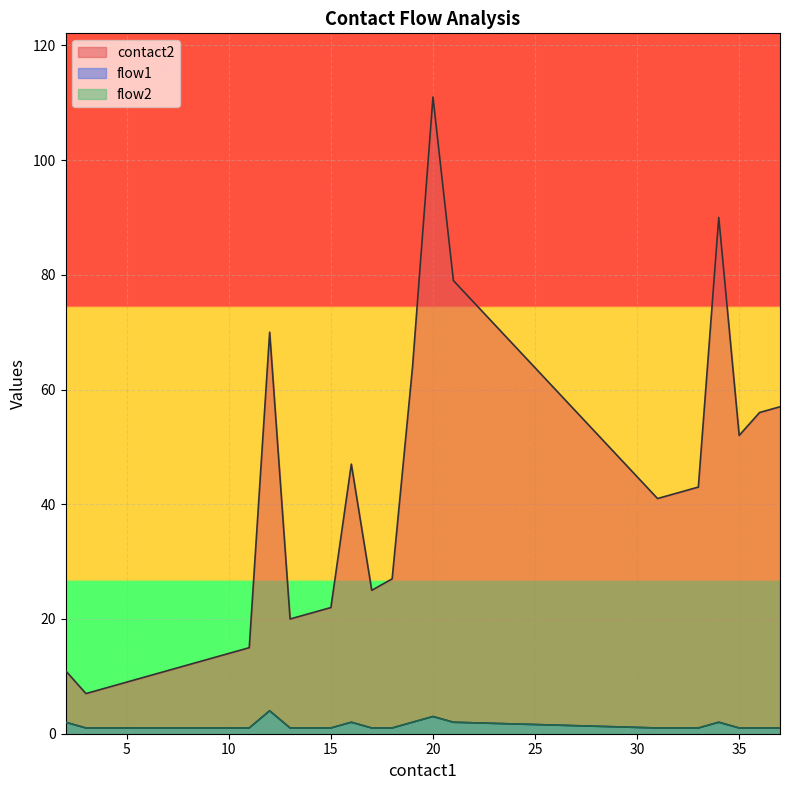

Is the value of flow2 at 35 greater than the value of contact2 at 35?

No